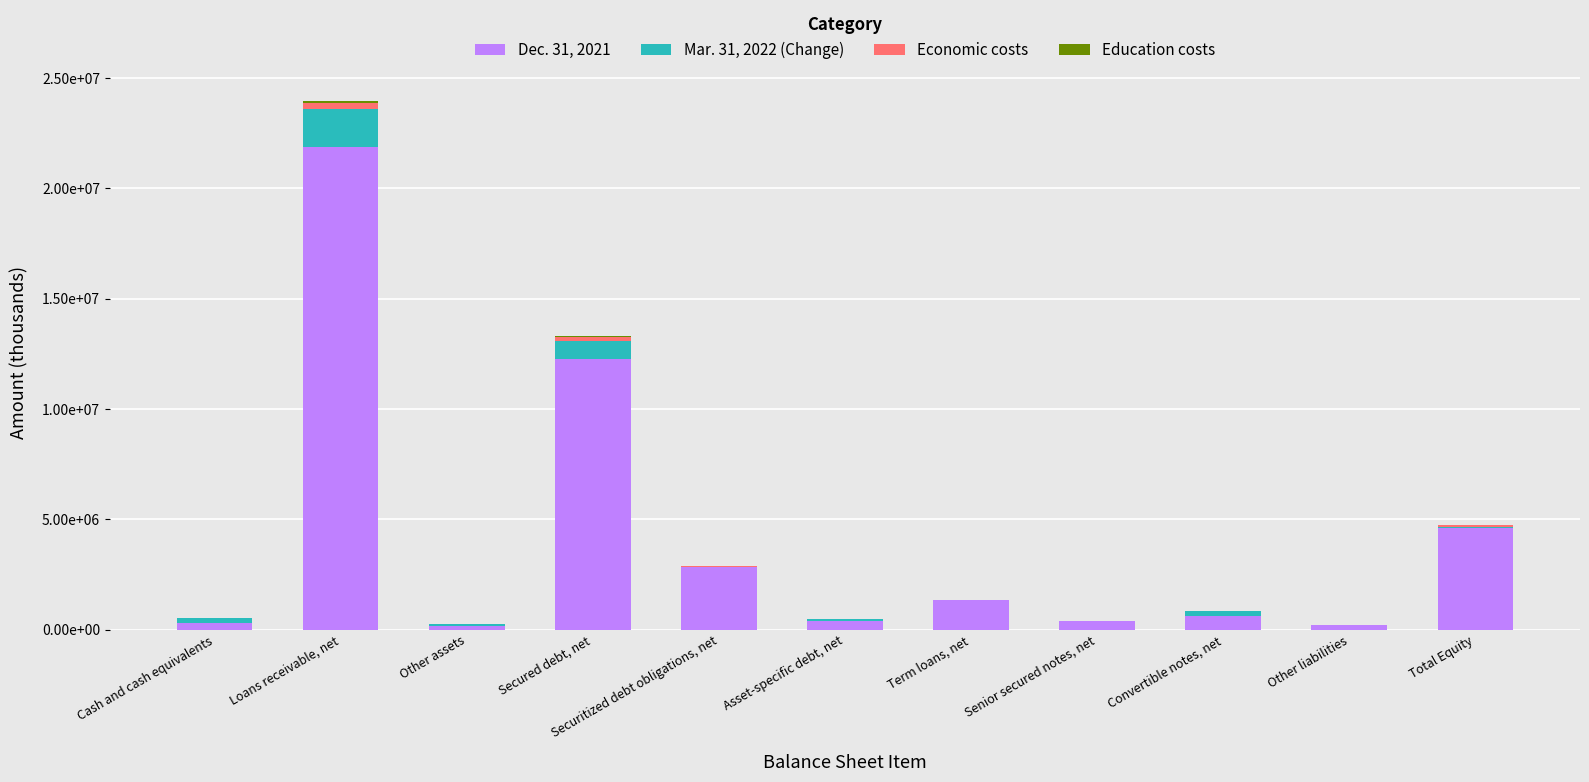

What is the label of the 7th bar from the left?

Term loans, net